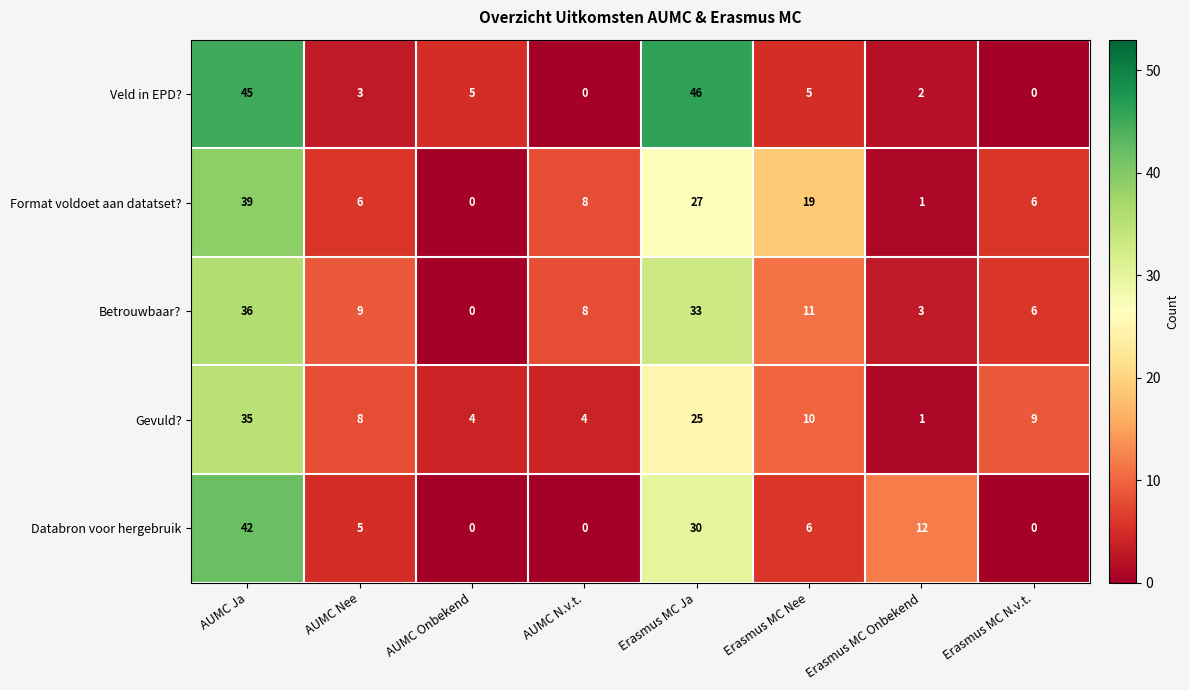

Is the value of Databron voor hergebruik at Erasmus MC Onbekend greater than the value of Betrouwbaar? at AUMC Ja?

No